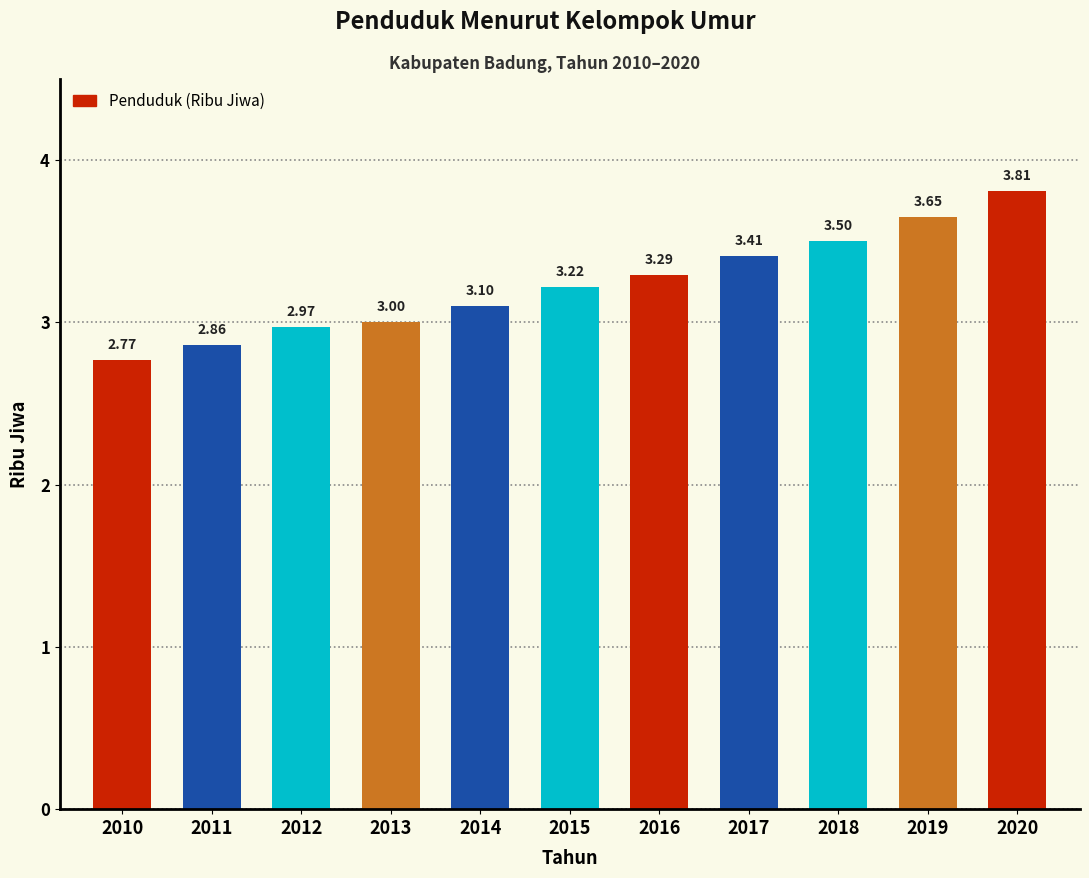

At which category does the chart reach its minimum across all series?

2010